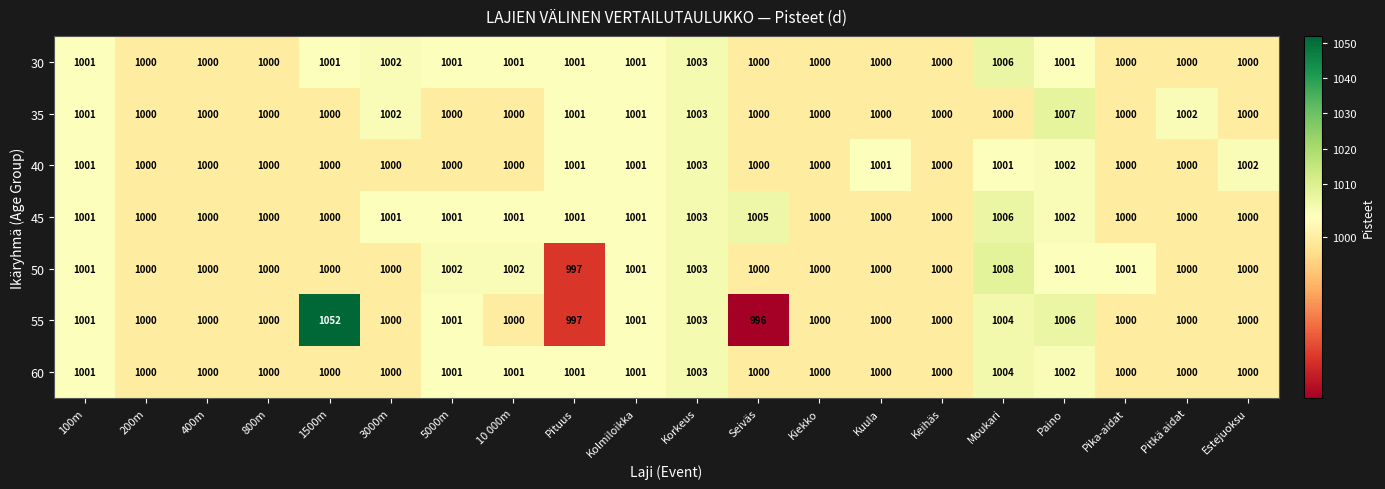

Count the 40 values in the range 1000 to 1001.

17